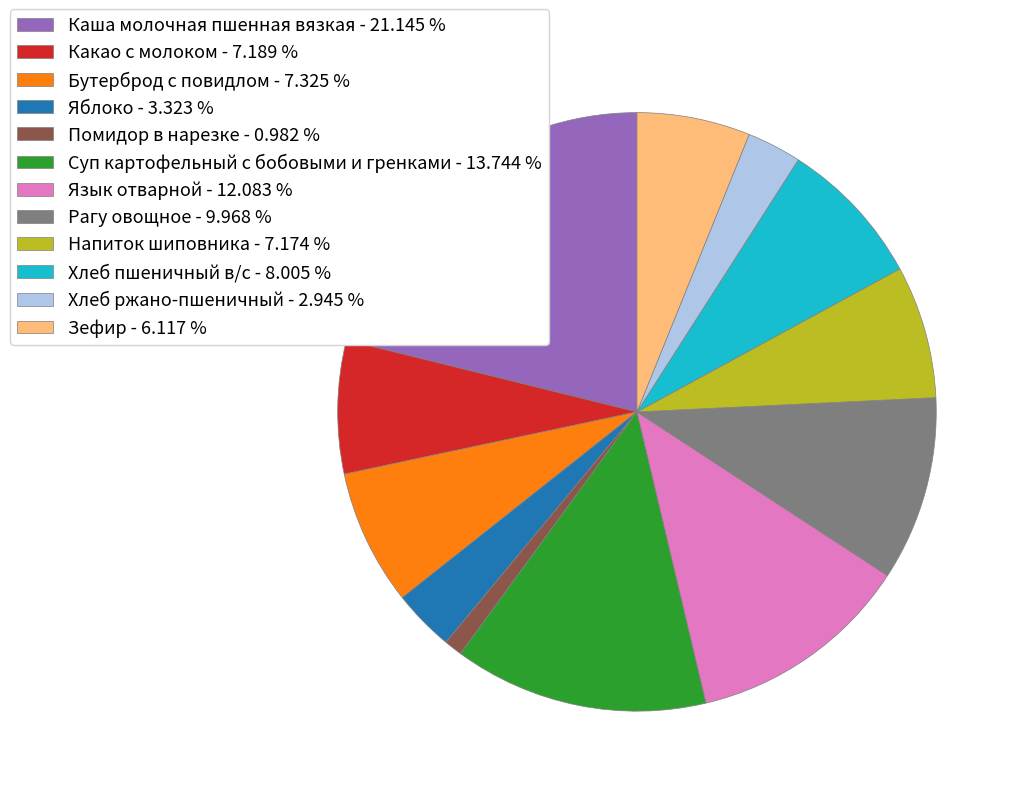

Count the number of slices in the pie.

12